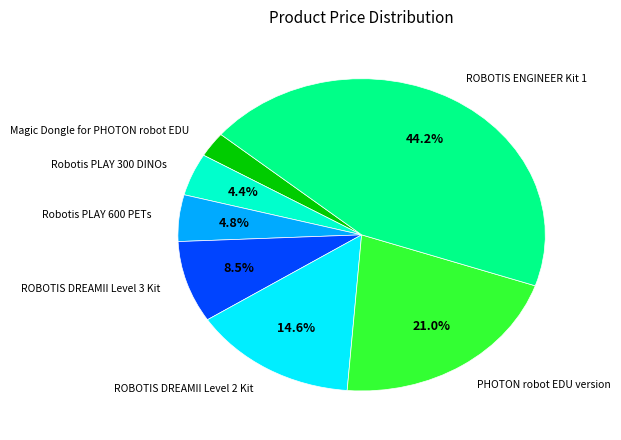

To the nearest percent, what is the average slice percentage?

14%